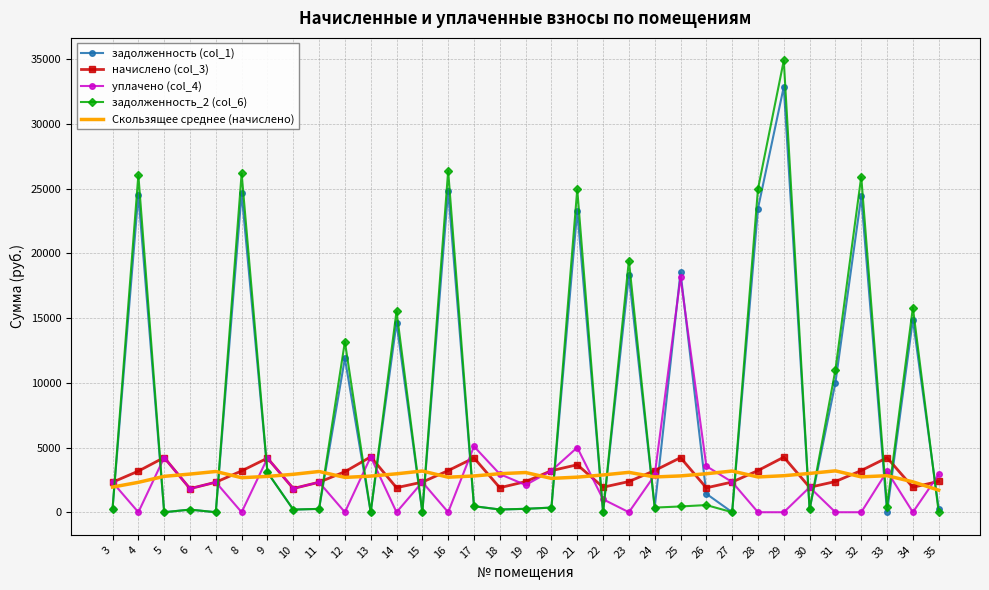

Between which two adjacent categories do Скользящее среднее (начислено) and задолженность (col_1) first intersect?

3 and 4